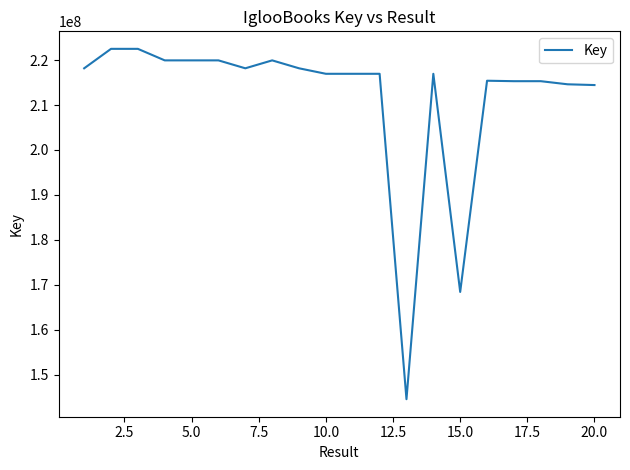

Is this an area chart (filled region under the line)?

No